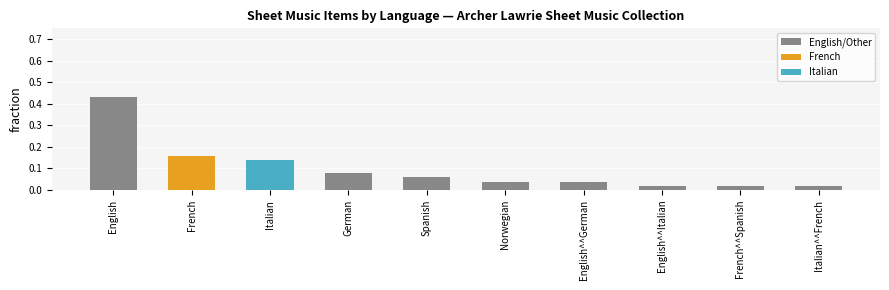

Which series has the largest range (max minus min)?

English